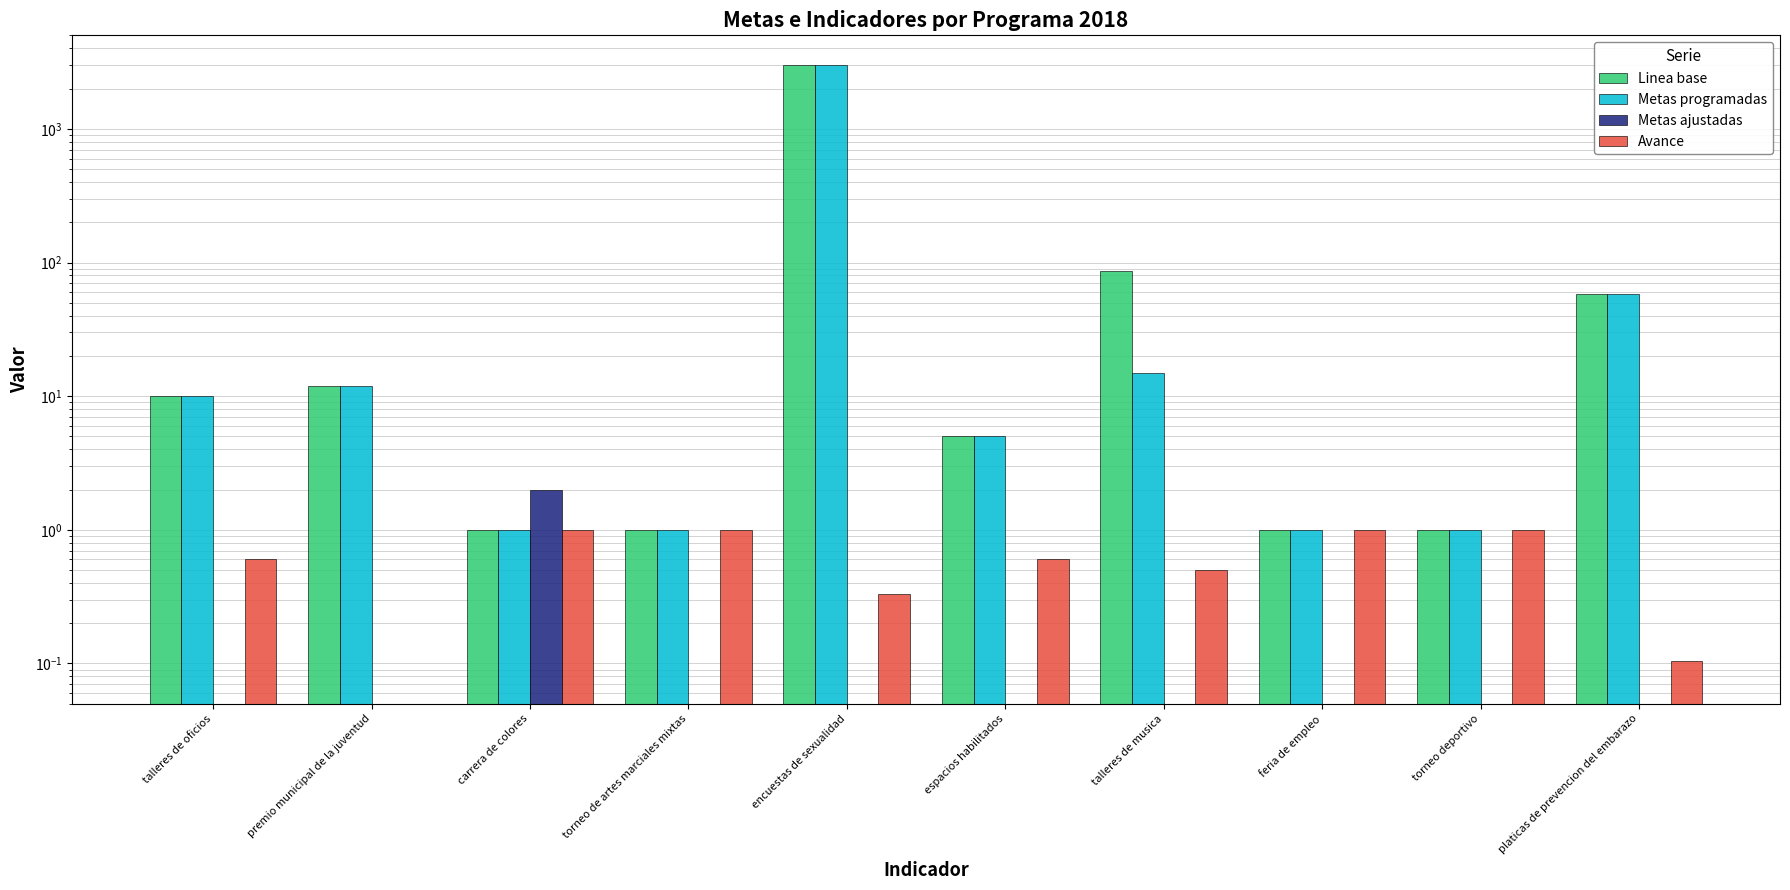

Count the Avance values in the range 0 to 1.

10